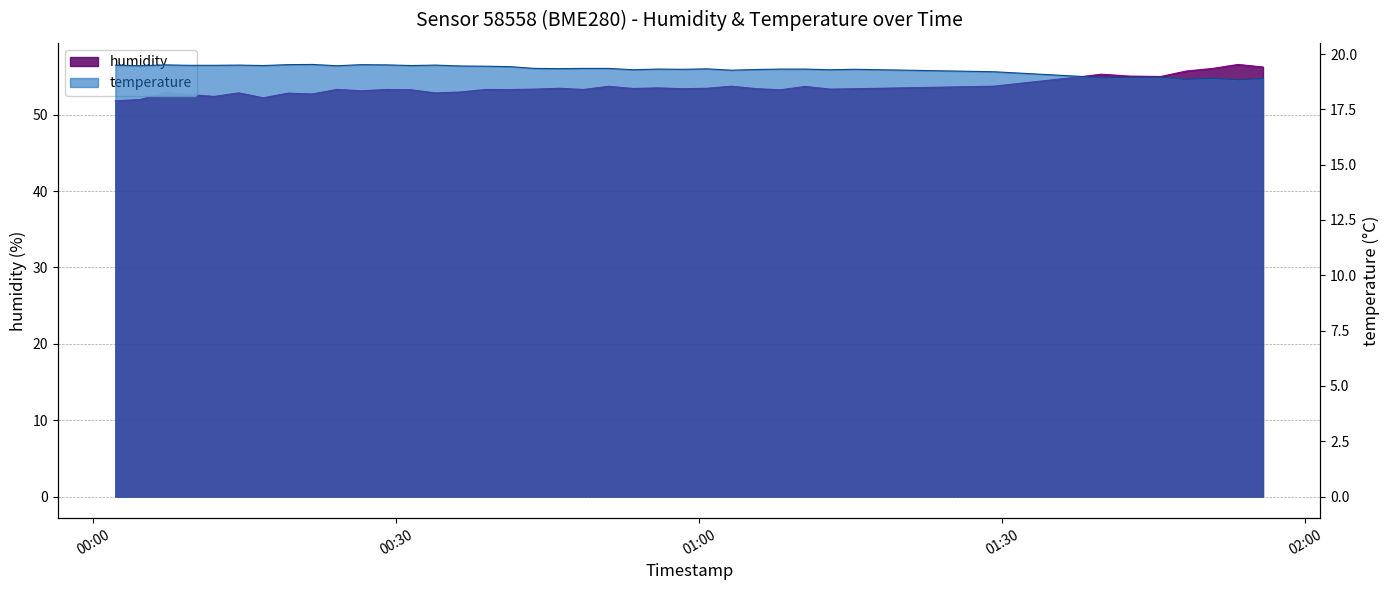

At which label does temperature reach its minimum?

2022-07-29T01:53:20